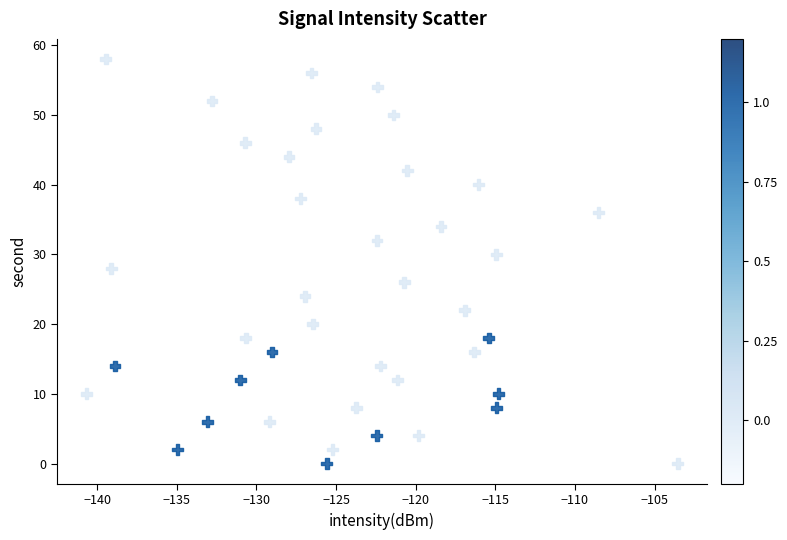

What is the range of Y values (max minus min)?

58